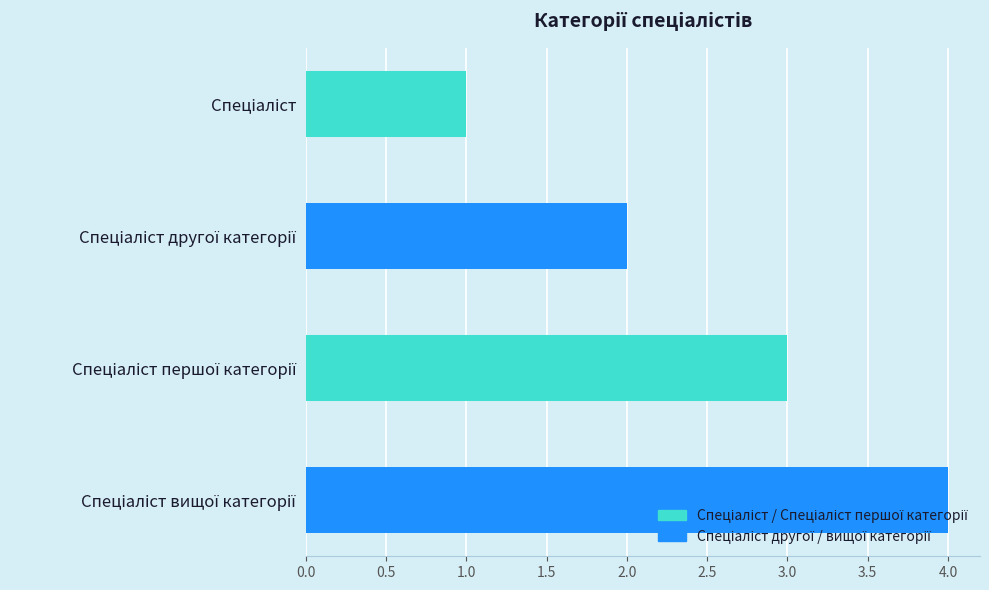

What is the sum of all values?

10